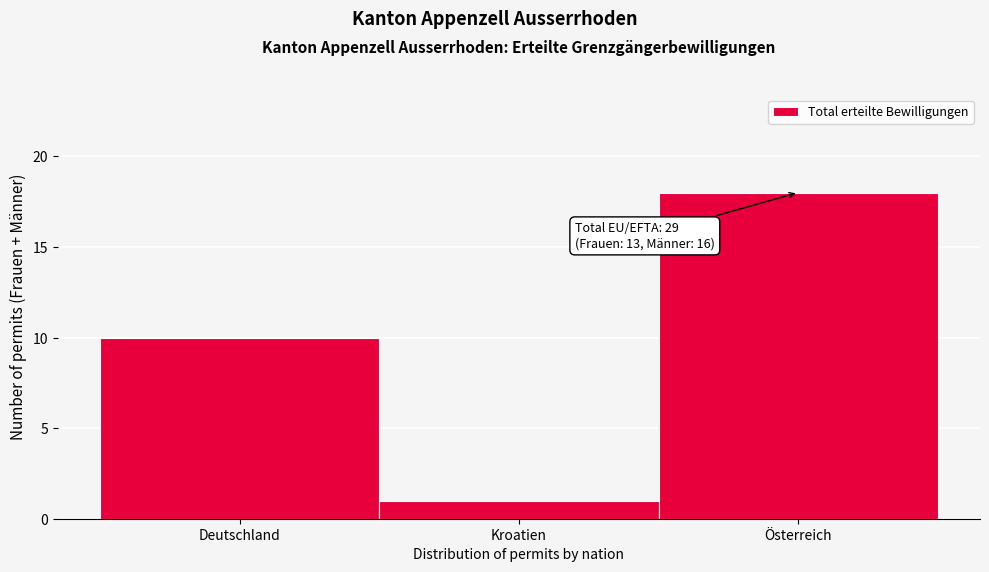

Reading right to left, what are all the values shown in this chart?

Österreich=18	Kroatien=1	Deutschland=10